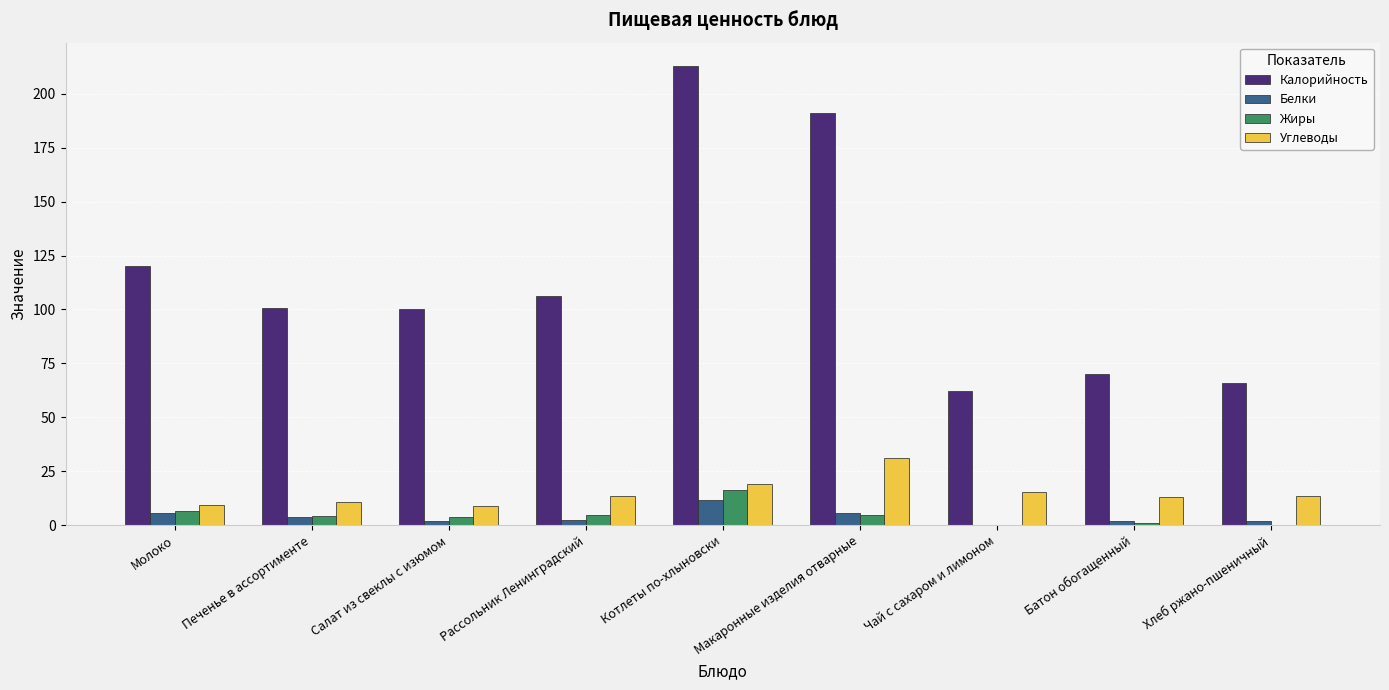

Which category has the highest value in the Белки series?

Котлеты по-хлыновски